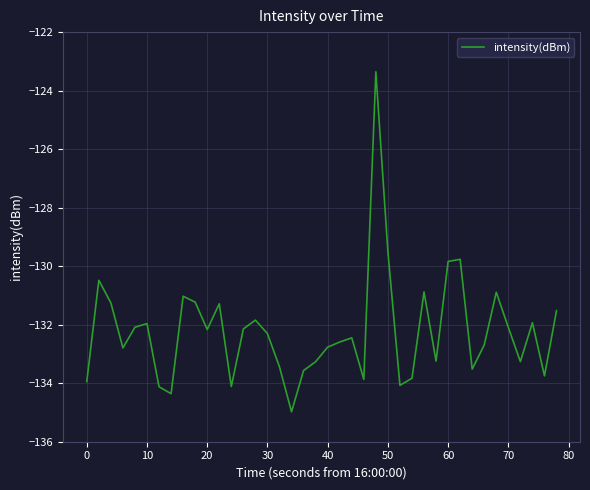

What is the greatest value displayed?

-123.4